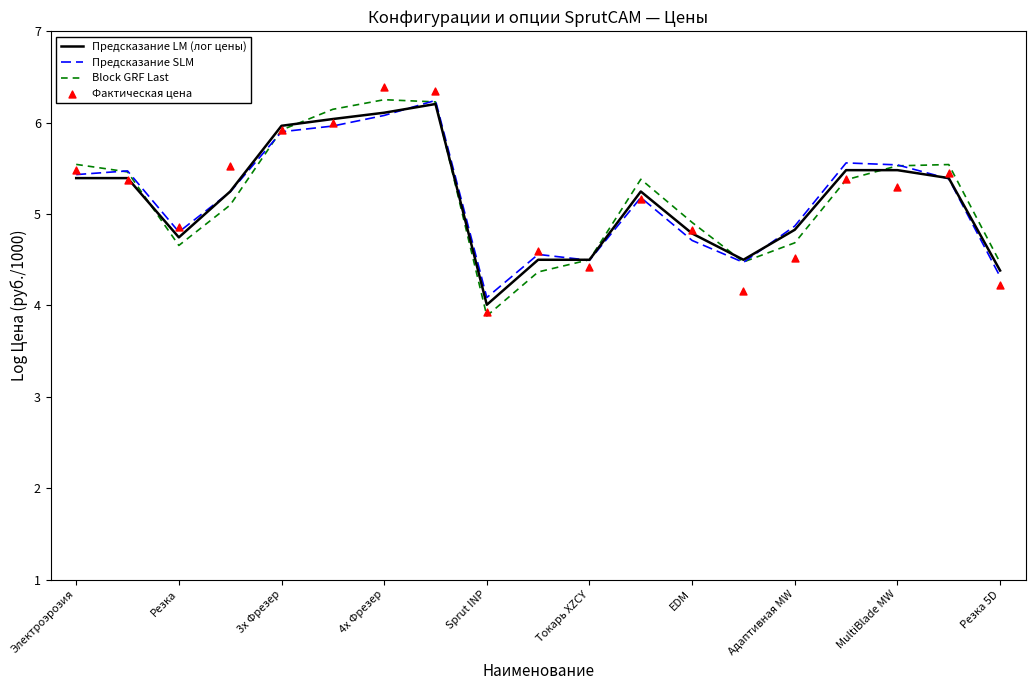

What are all the series names shown in the legend?

Предсказание LM (лог цены), Предсказание SLM, Block GRF Last, Фактическая цена